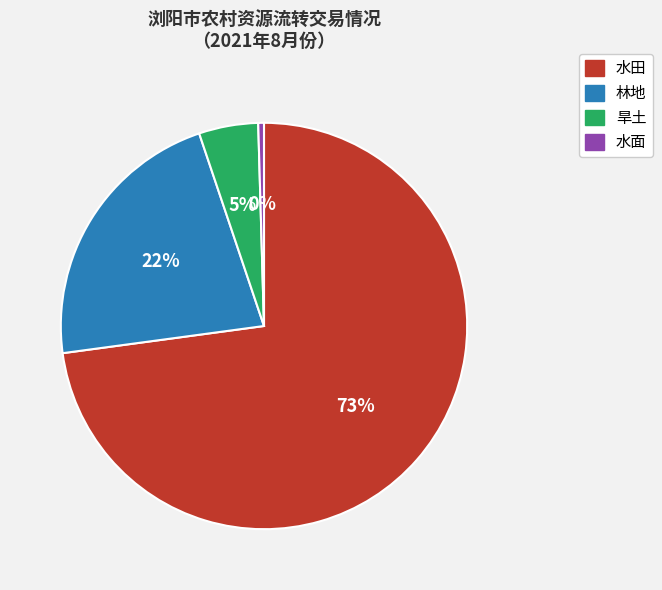

How many slices are in this pie chart?

4